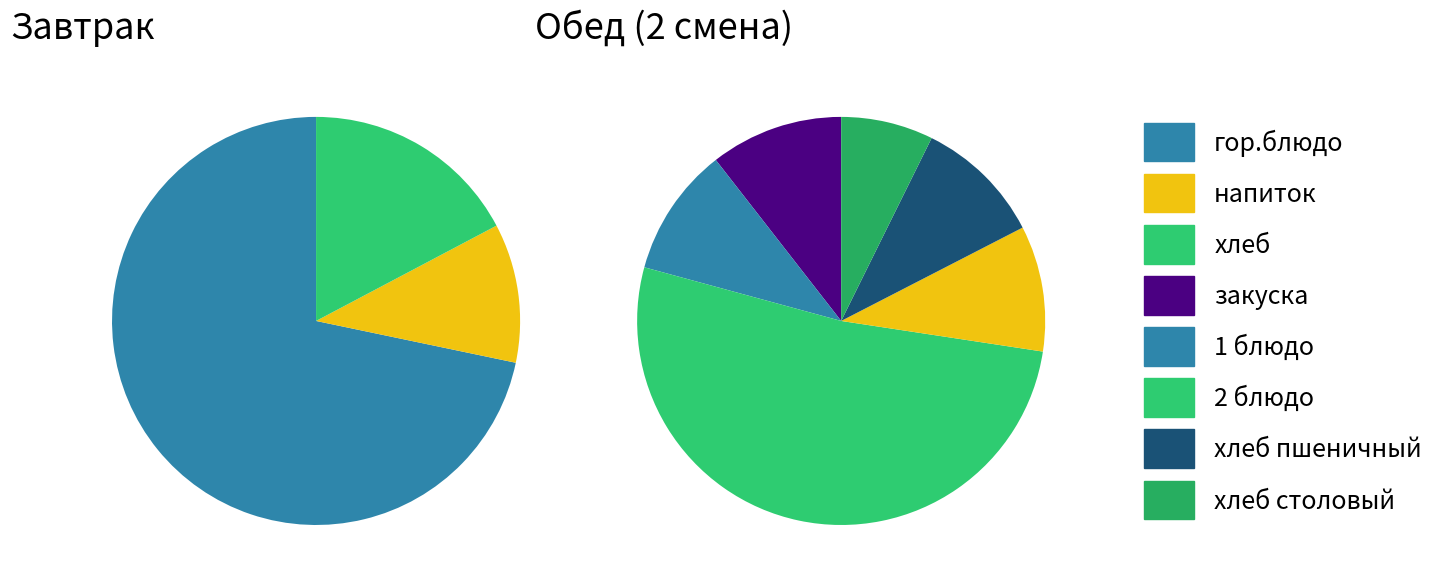

The хлеб slice represents 6% of the pie. True or false?

False